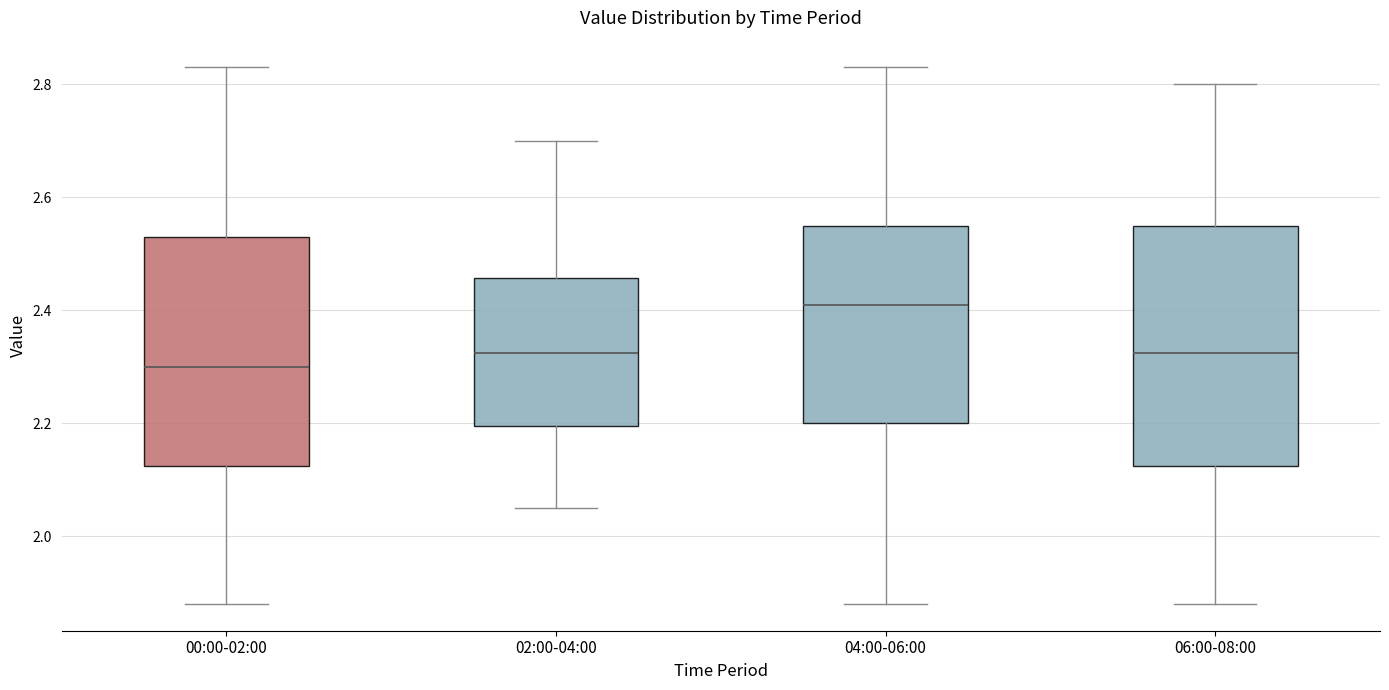

Which box is the tallest, from its lower edge to its upper edge?

06:00-08:00